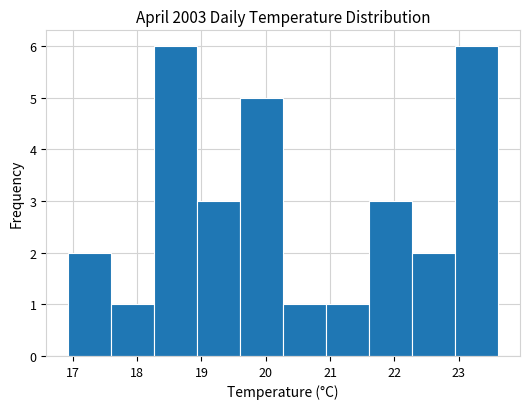

Reading left to right, transcribe this chart: for each bar, give the range it covers on the x-axis and its height. Neither the bar edges nor the heights are printed on the chart, so give them approximately, as read against the axes.

16.9 to 17.6: 2
17.6 to 18.3: 1
18.3 to 18.9: 6
18.9 to 19.6: 3
19.6 to 20.3: 5
20.3 to 20.9: 1
20.9 to 21.6: 1
21.6 to 22.3: 3
22.3 to 22.9: 2
22.9 to 23.6: 6